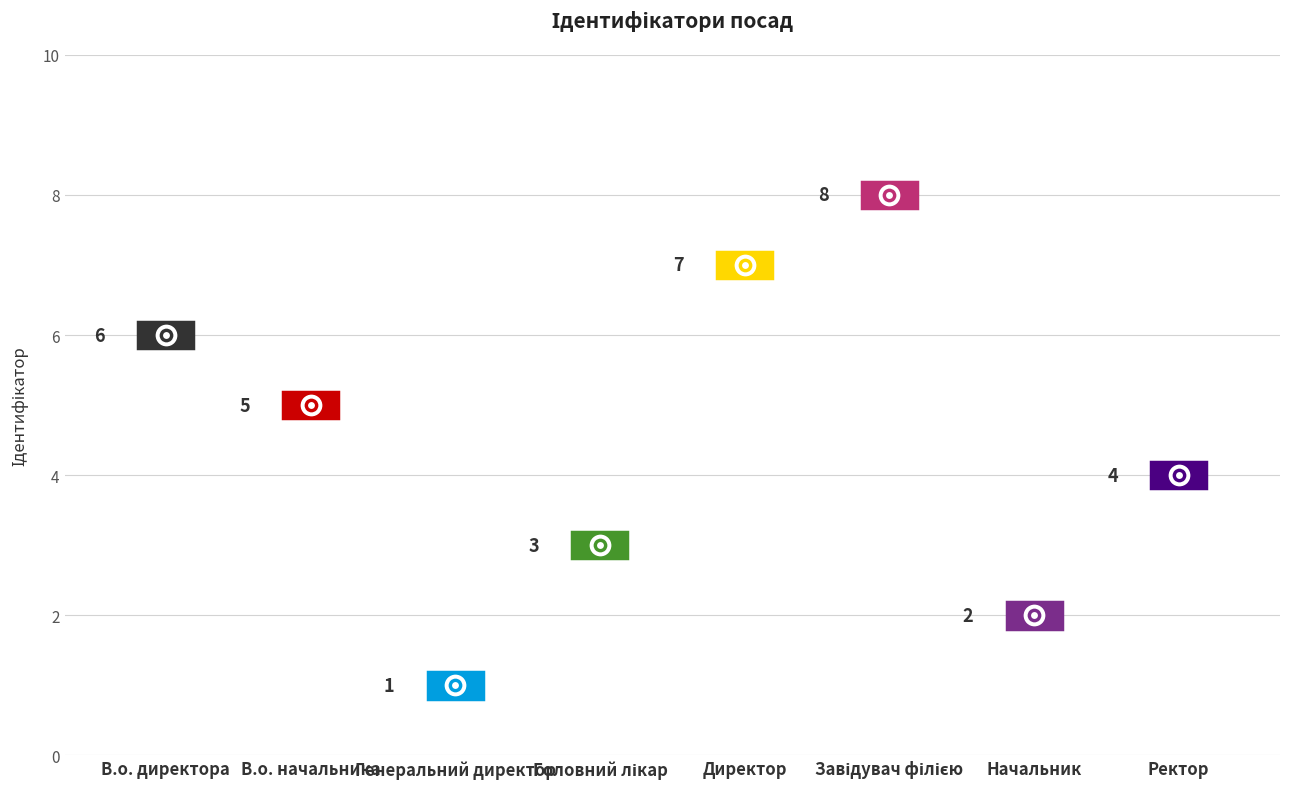

Approximately how many times larger is the value at В.о. директора compared to Директор?

0.9